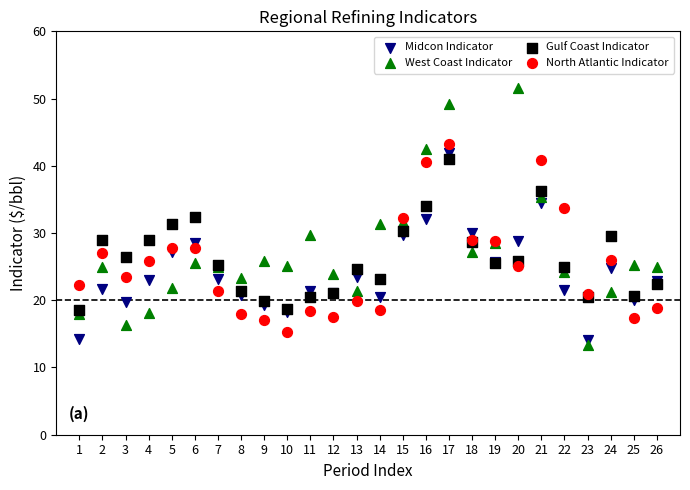

Which series contains the highest Y value?

West Coast Indicator